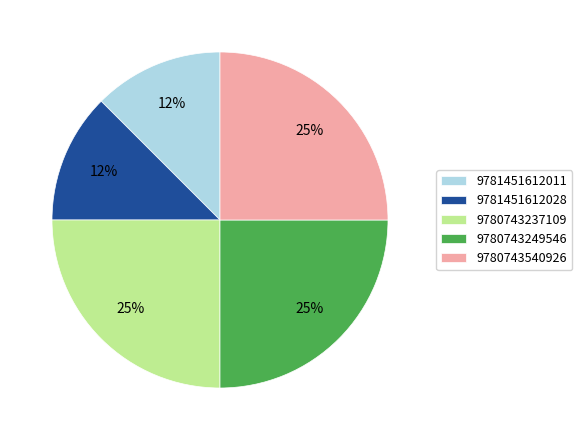

Count the number of slices in the pie.

5